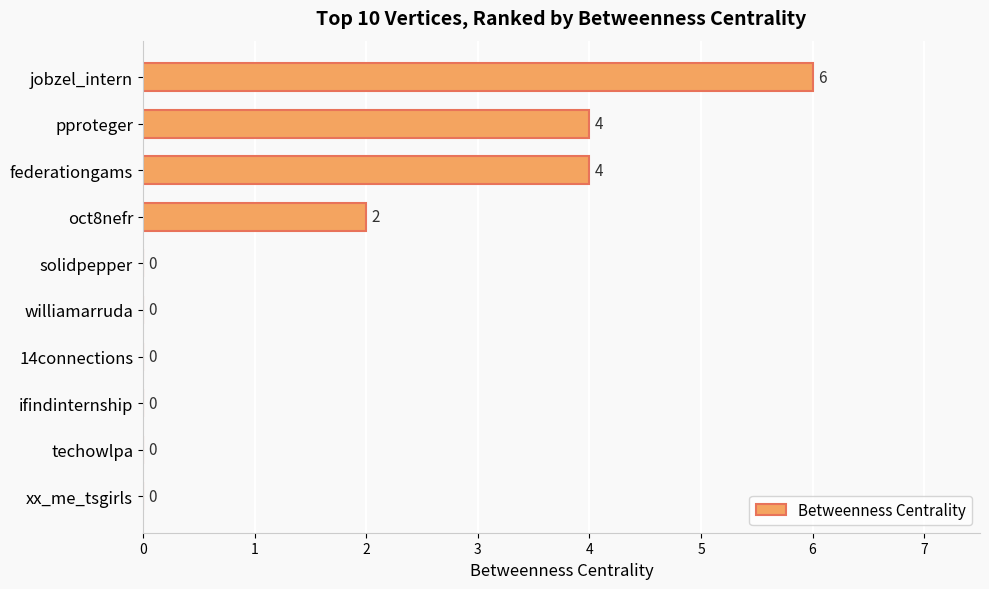

How many data points does each series have?

10